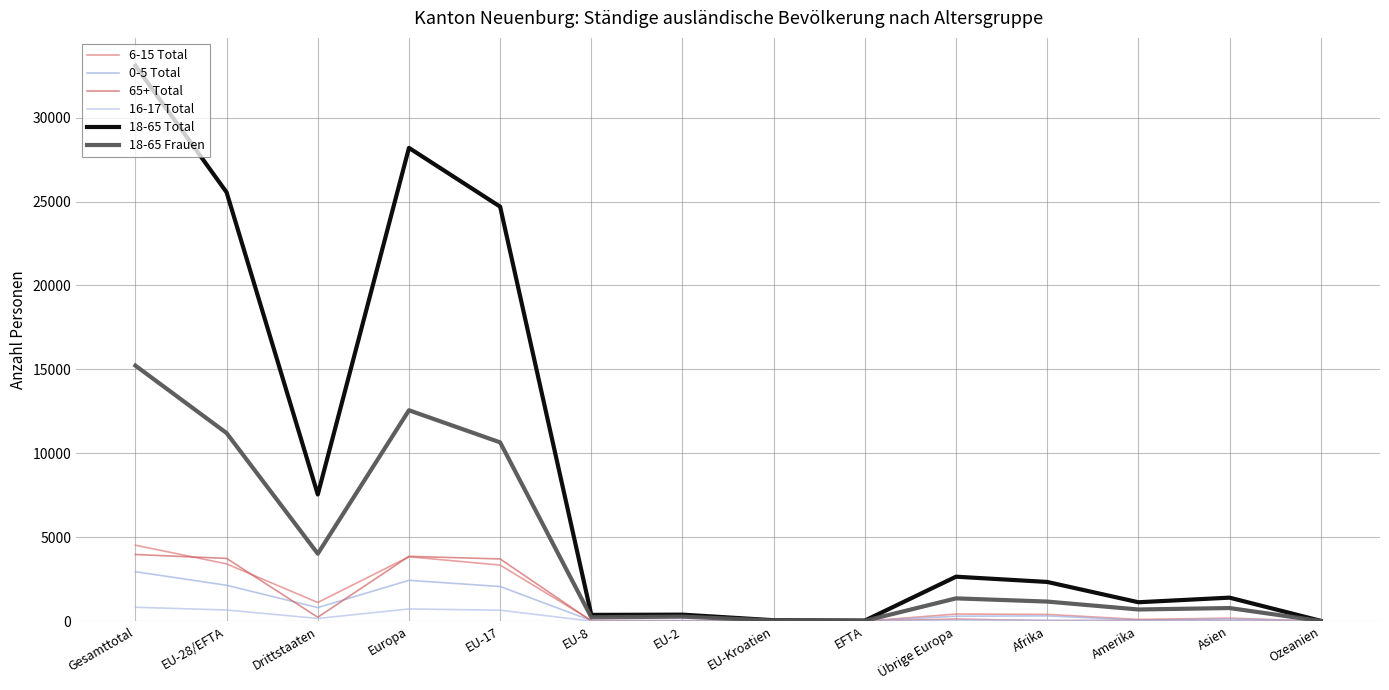

True or false: 18-65 Total has a value of 9 at Ozeanien.

False